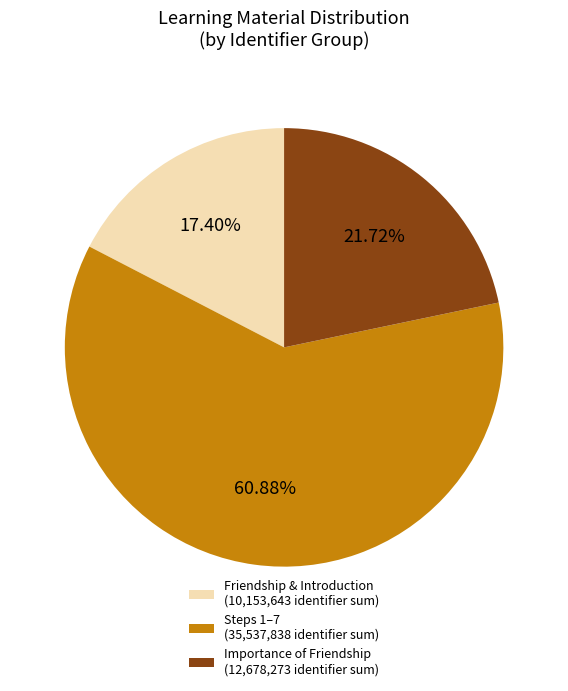

Is the sum of Steps 1–7 (35,537,838 identifier sum) and Friendship & Introduction (10,153,643 identifier sum) greater than half?

Yes